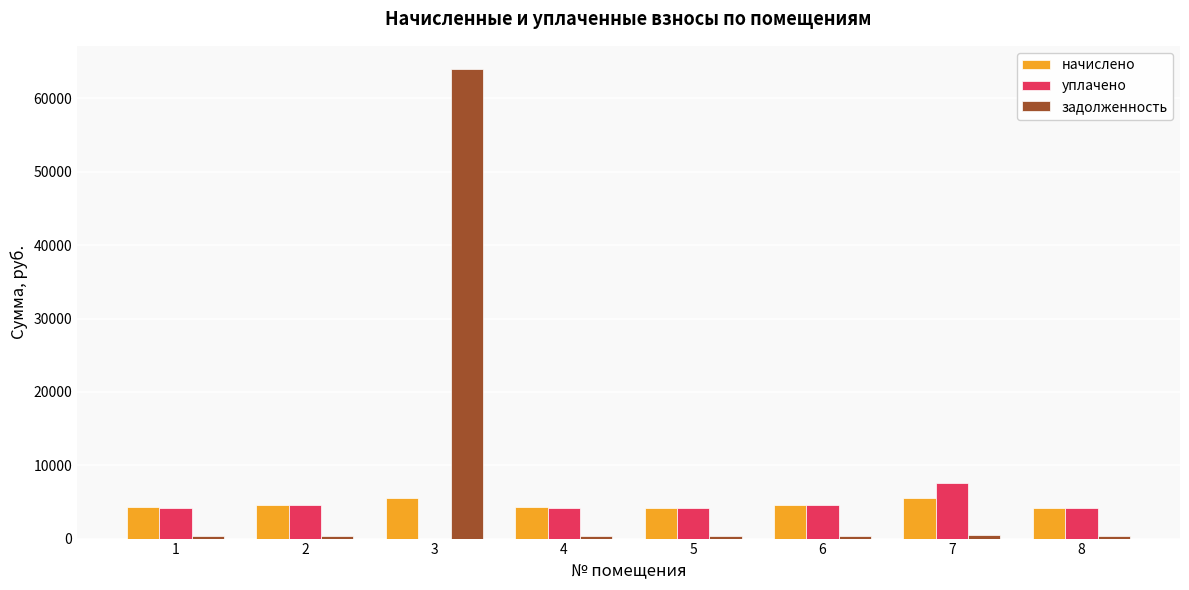

What is the maximum value shown in the chart?

63973.3